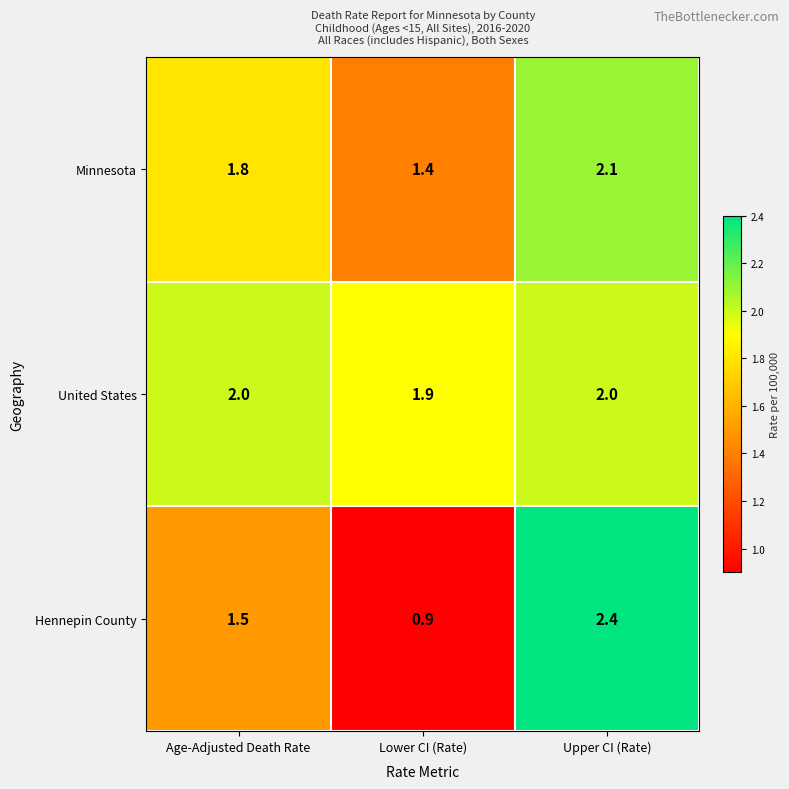

What is the minimum value shown in the chart?

0.9